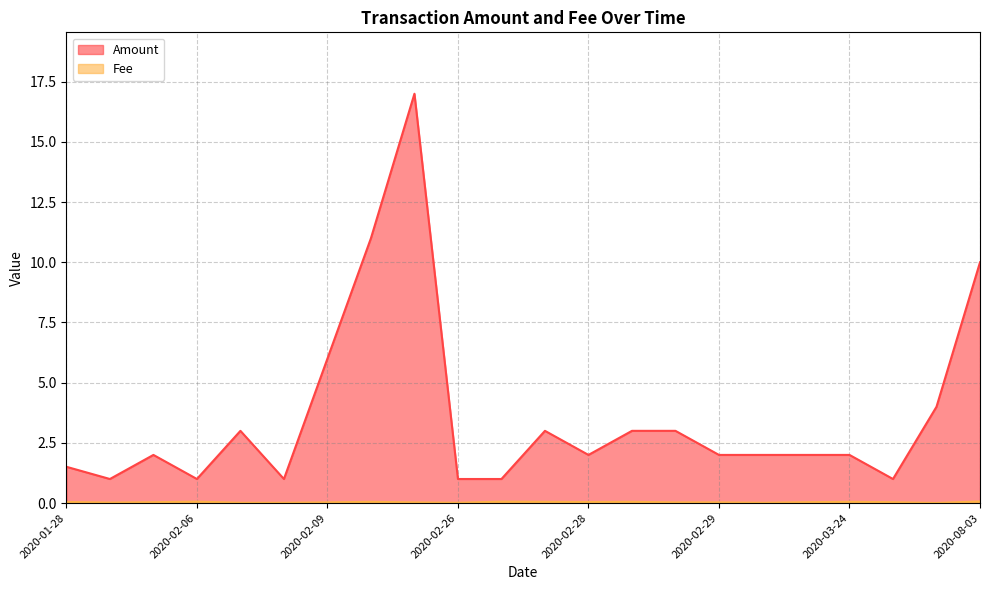

What is the total value across all series at 2020-03-29?

4.0